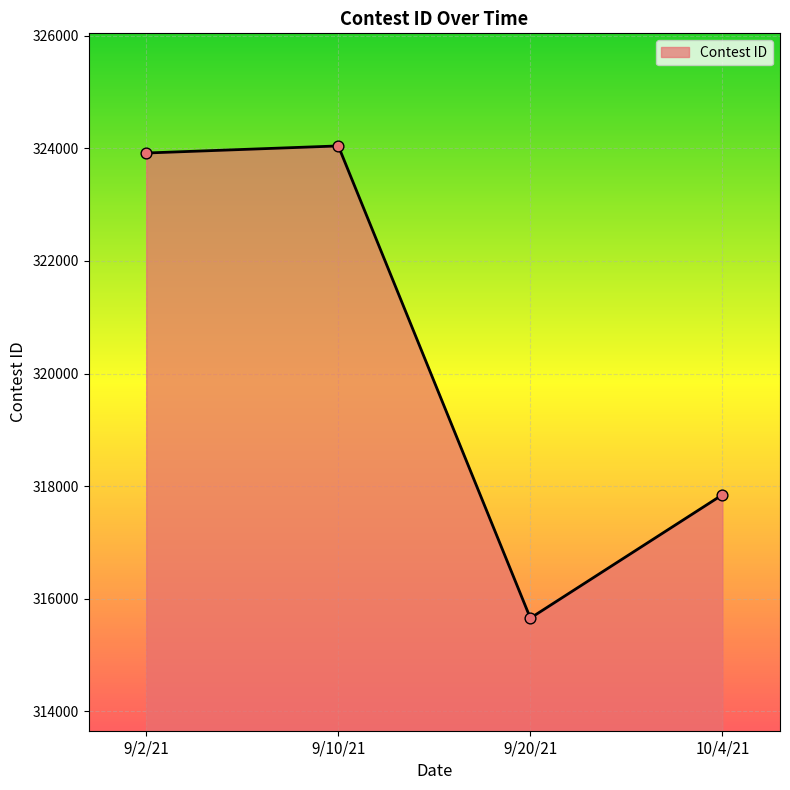

What is the ratio of the value at 10/4/21 to the value at 9/2/21?

1.0